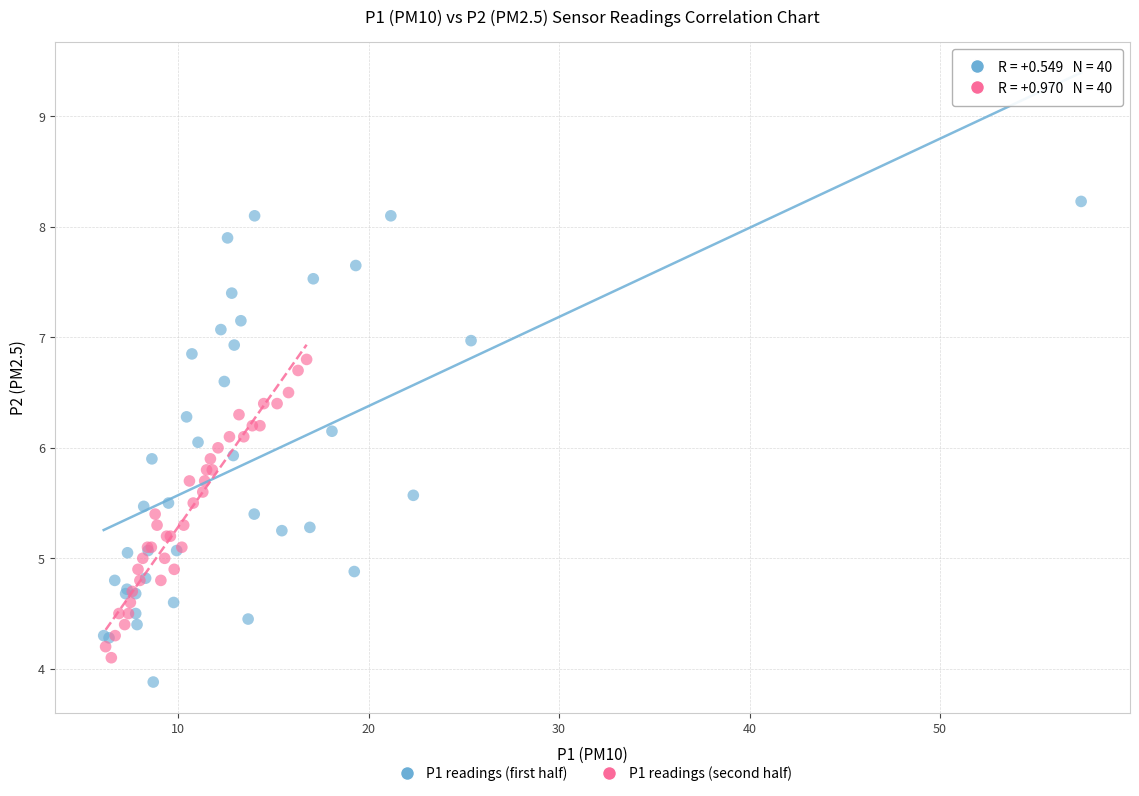

Which series contains the lowest Y value?

P1 readings (first half)